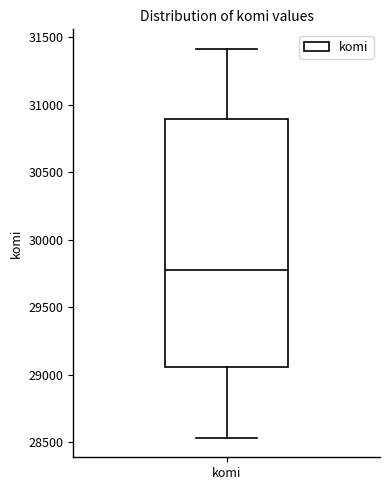

Transcribe this box plot: give where the median line is, the range the box spans, and where the two whiskers end, as read against the y-axis. The values are not printed on the chart, so give them approximately, as read against the axis.

median 29800, box 29050 to 30900, whiskers 28550 to 31400